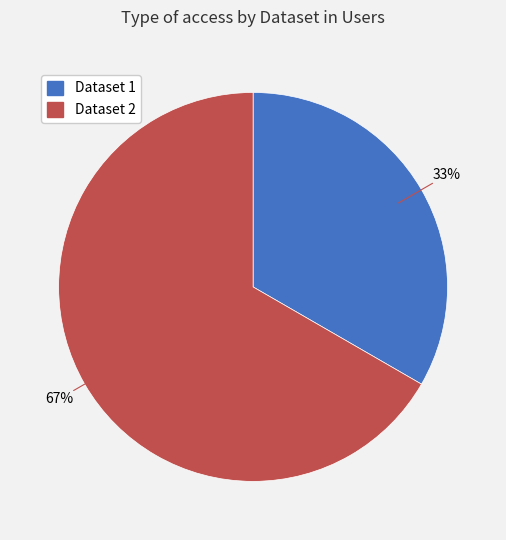

To the nearest percent, what is the combined percentage of Dataset 1 and Dataset 2?

100%